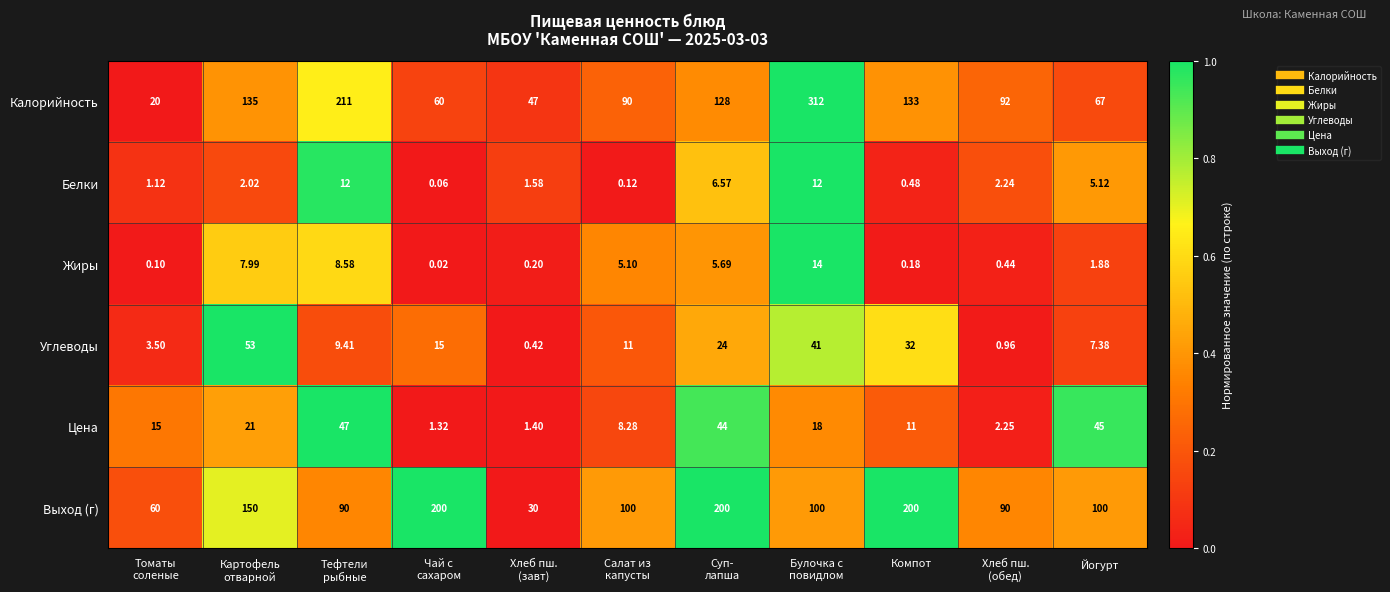

Which series changed the most between Чай с
сахаром and Хлеб пш.
(обед)?

Выход (г)